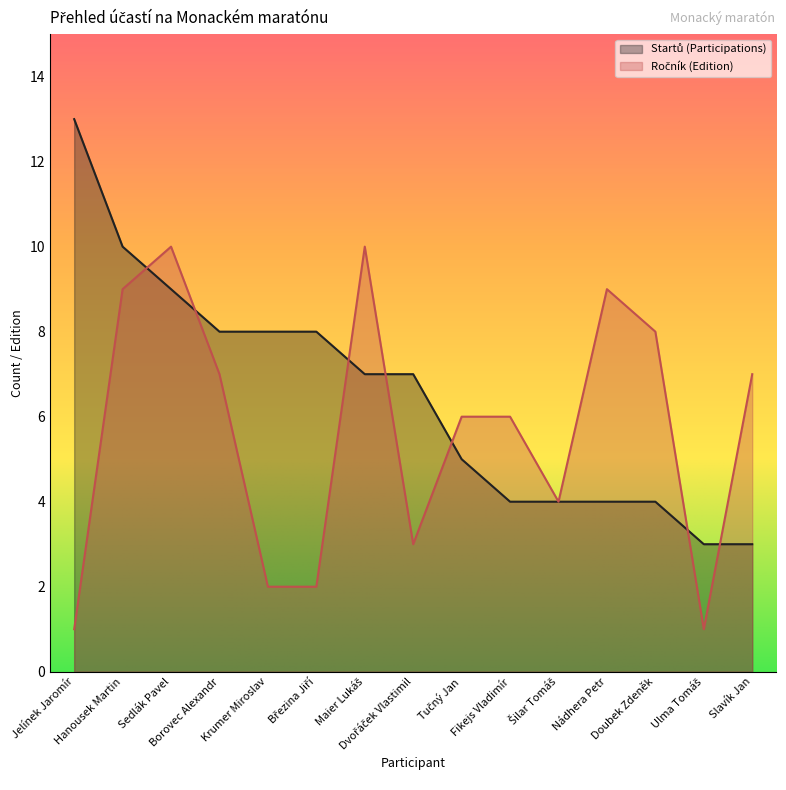

At which label does Startů (Participations) first exceed 7?

Jelínek Jaromír